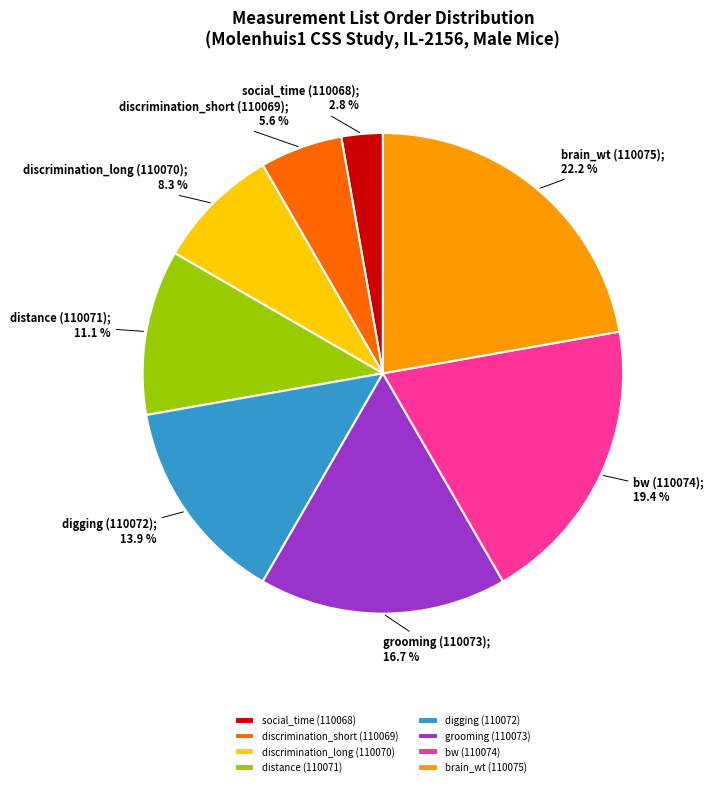

Is it true that digging (110072) is 14% of the pie?

True